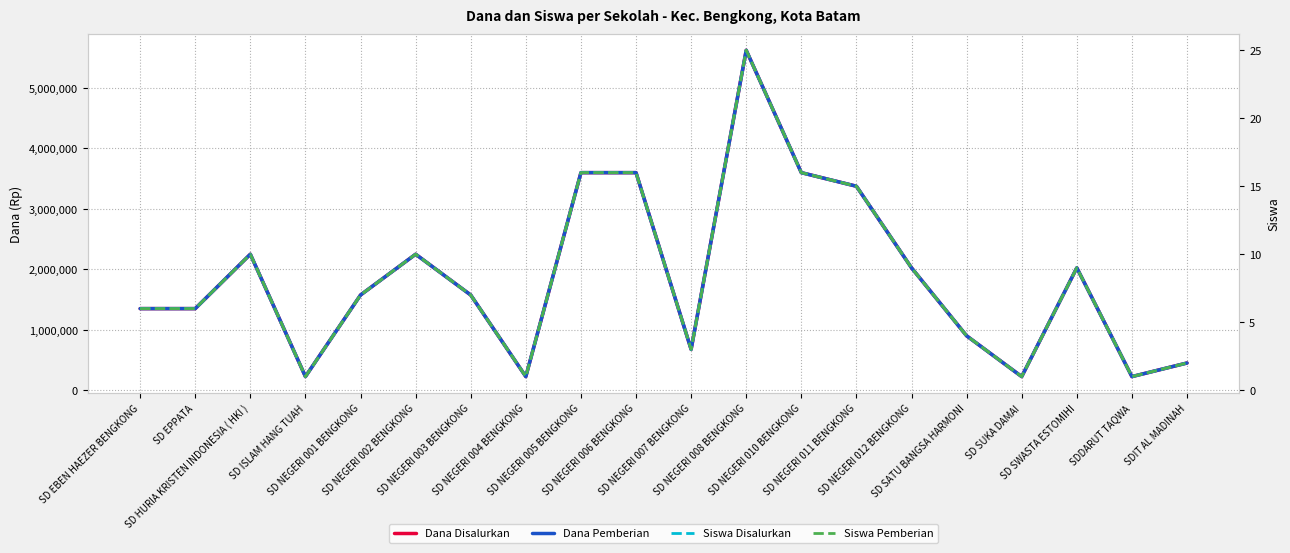

Reading left to right, transcribe all the data shown in this chart.

Dana Disalurkan: 1350000	1350000	2250000	225000	1575000	2250000	1575000	225000	3600000	3600000	675000	5625000	3600000	3375000	2025000	900000	225000	2025000	225000	450000
Dana Pemberian: 1350000	1350000	2250000	225000	1575000	2250000	1575000	225000	3600000	3600000	675000	5625000	3600000	3375000	2025000	900000	225000	2025000	225000	450000
Siswa Disalurkan: 6	6	10	1	7	10	7	1	16	16	3	25	16	15	9	4	1	9	1	2
Siswa Pemberian: 6	6	10	1	7	10	7	1	16	16	3	25	16	15	9	4	1	9	1	2